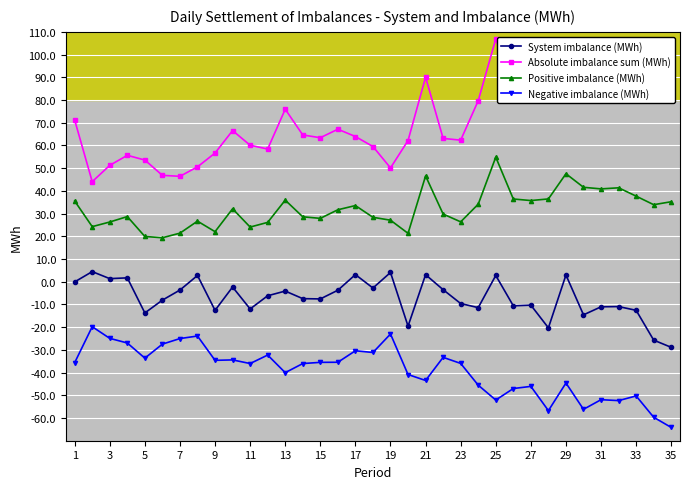

What is the difference between the maximum and minimum values in the System imbalance (MWh) series?

33.3